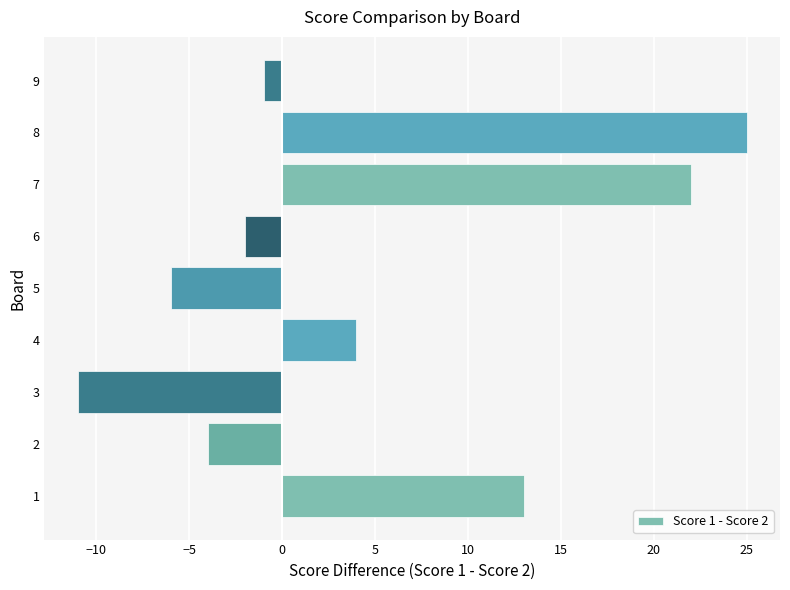

List the labels in order of value, smallest first.

3, 5, 2, 6, 9, 4, 1, 7, 8